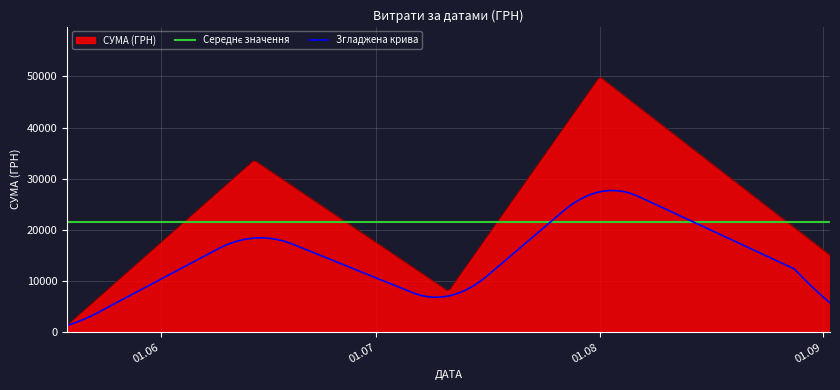

What is the maximum value shown in the chart?

49900.0